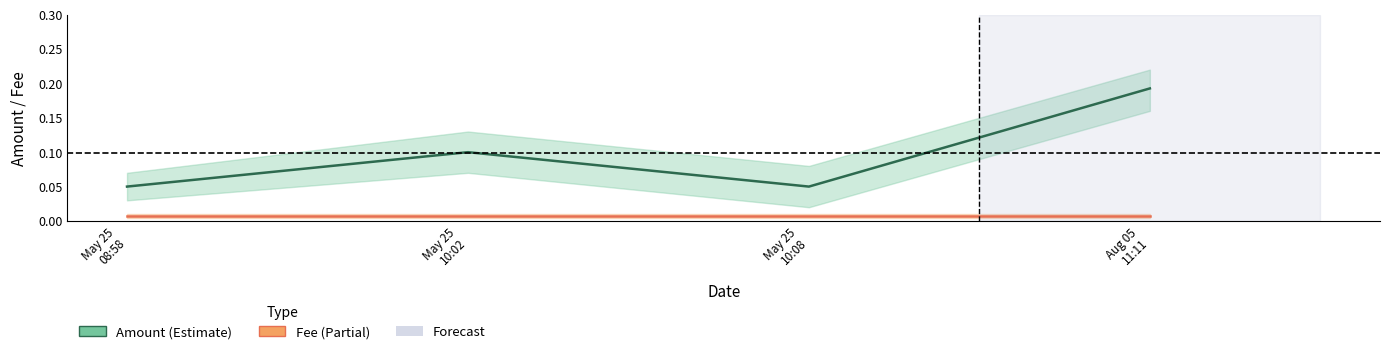

True or false: Amount and Fee cross at least once.

False